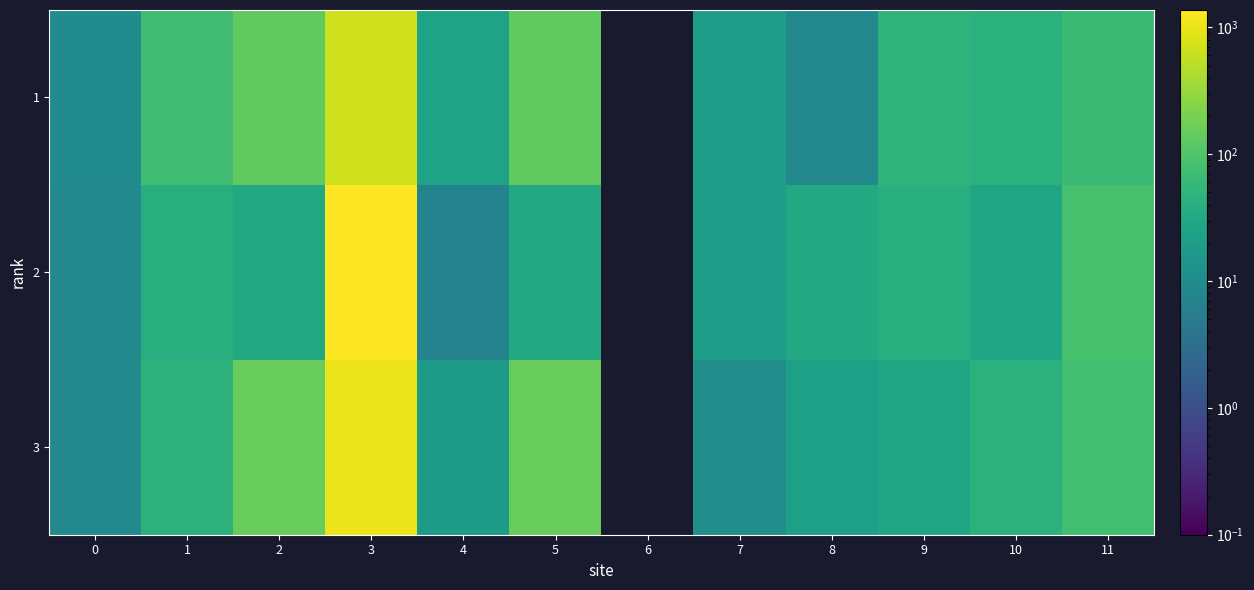

Rank the series by their maximum value, from lowest to highest.

1, 3, 2